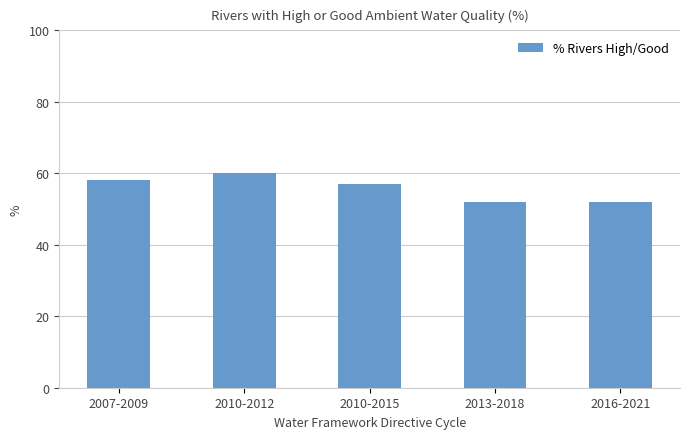

Where is the data nearest to the value 56?

2010-2015